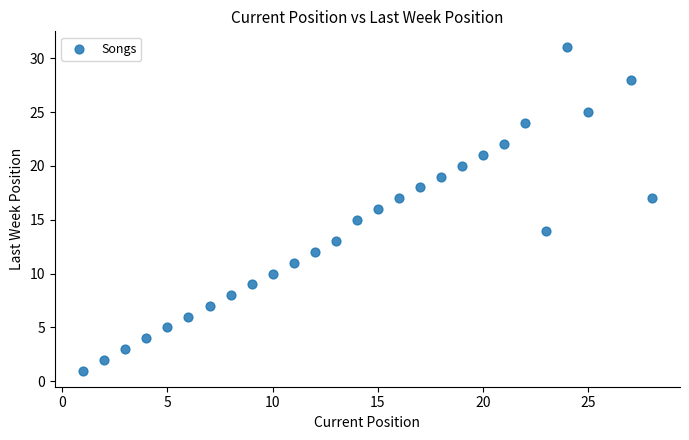

What is the range of X values (max minus min)?

27